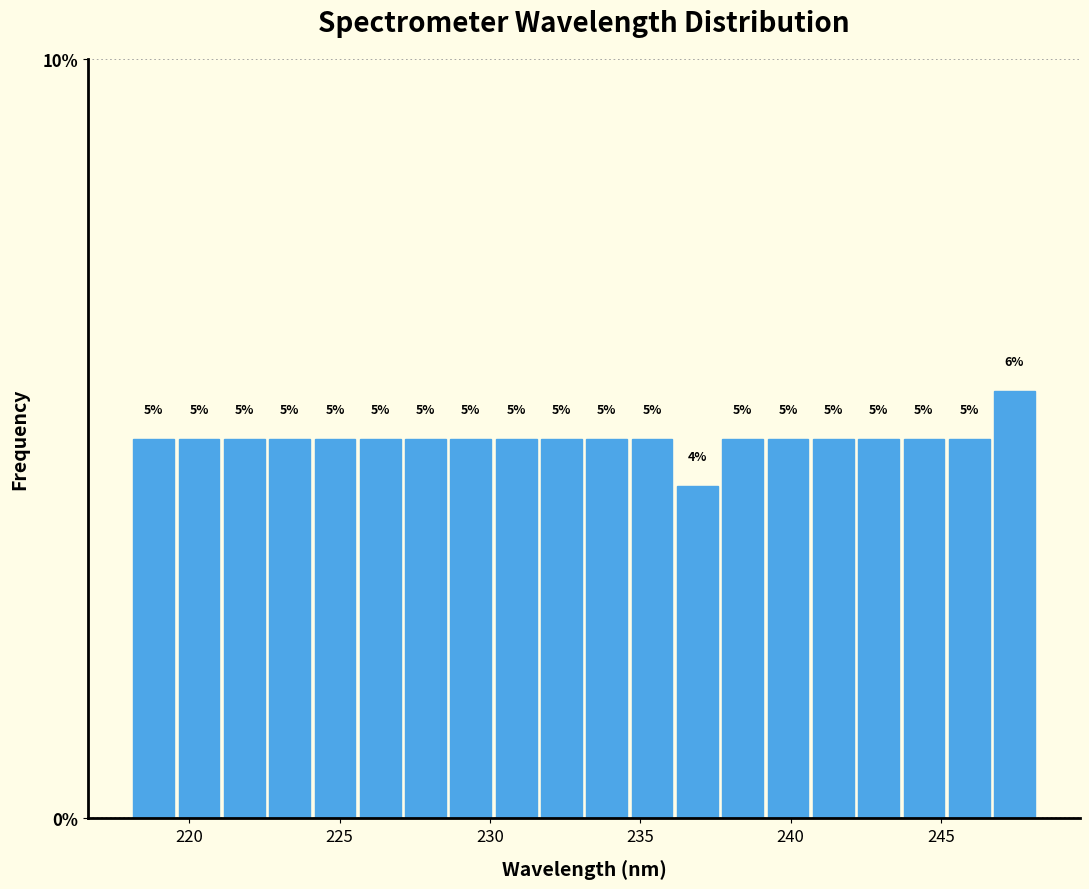

Read against the x-axis, roughly where is the centre of the tallest bar?

247.5